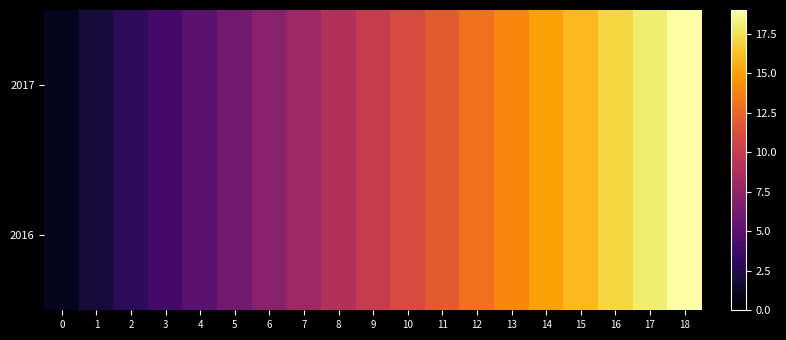

At 5, list the series in order from largest to smallest.

2017, 2016